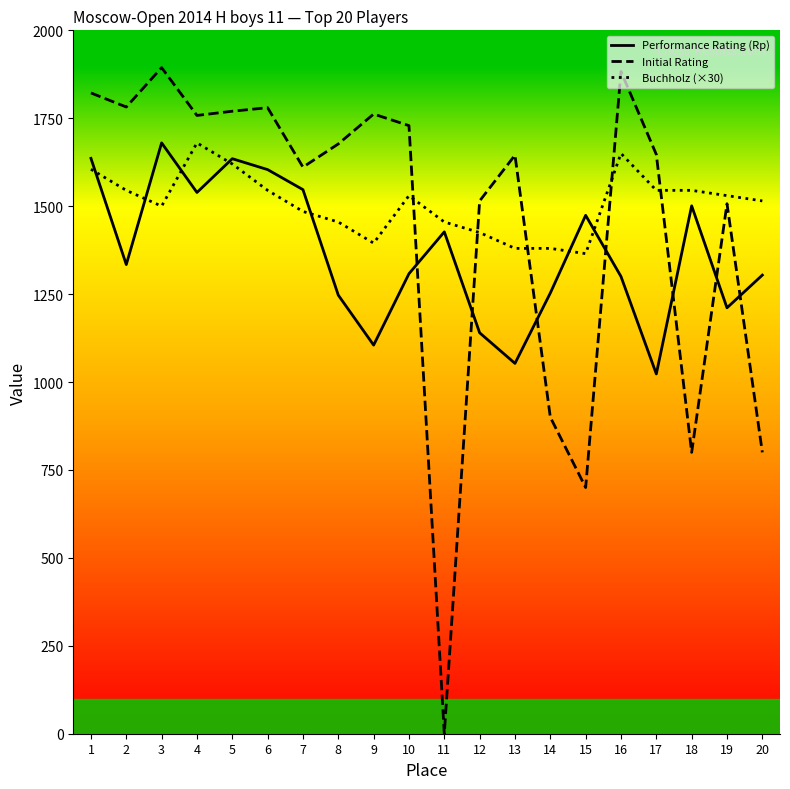

True or false: Performance Rating (Rp) and Buchholz (×30) cross at least once.

True